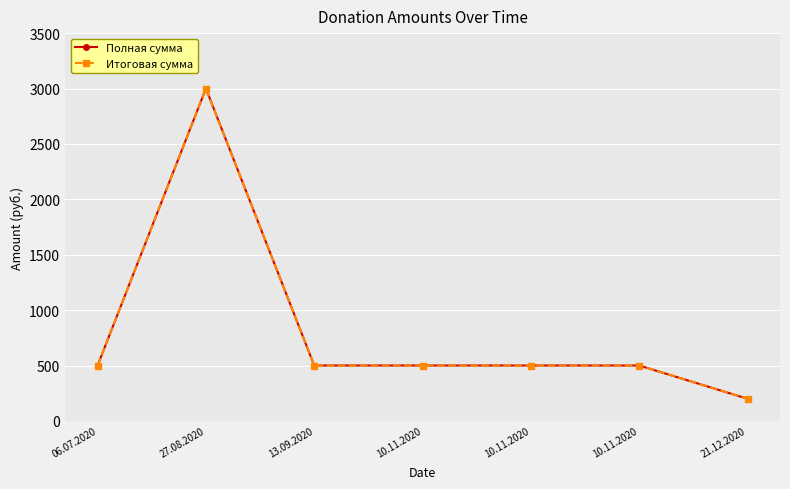

How many interior local peaks does the Итоговая сумма series have?

1